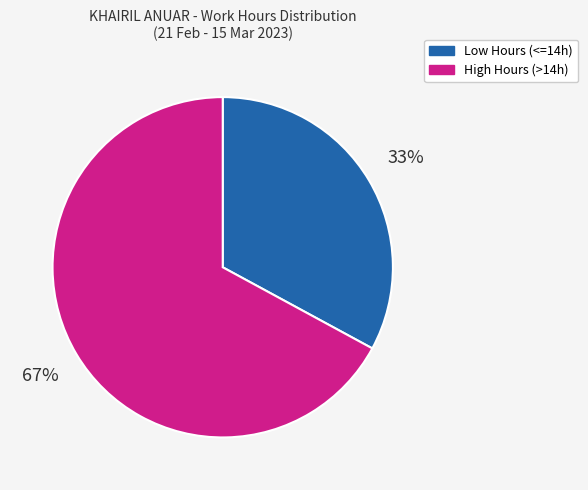

Rank the categories by value from highest to lowest.

High Hours (>14h), Low Hours (<=14h)